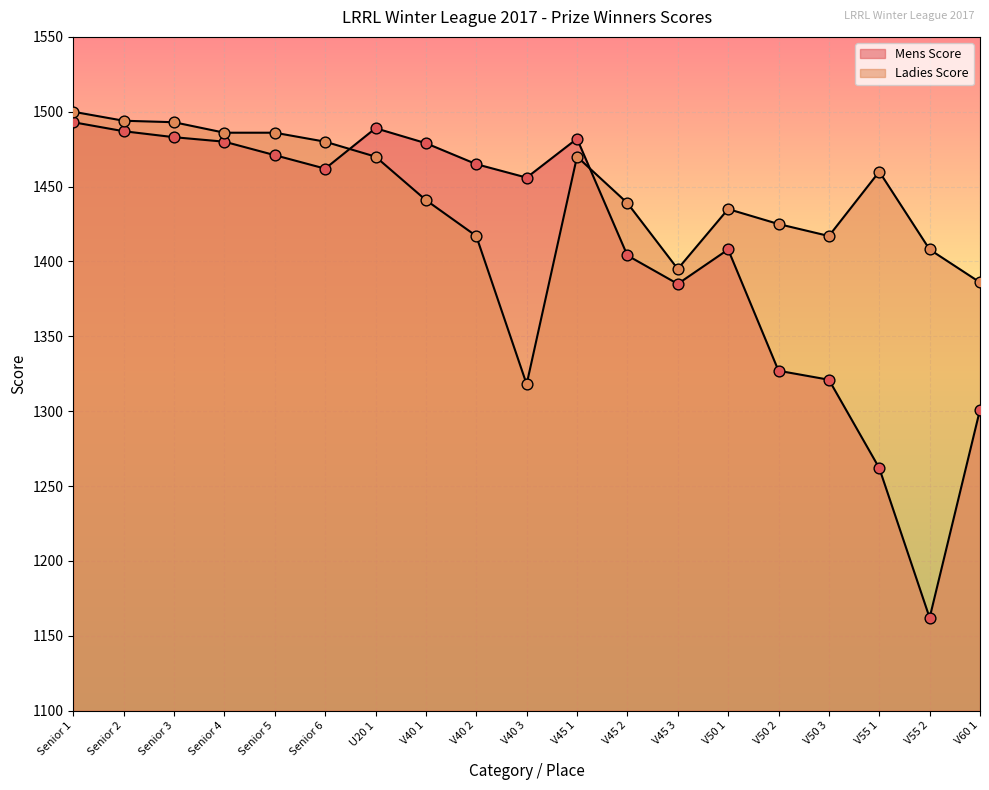

Which series contains the highest Y value?

Ladies Score